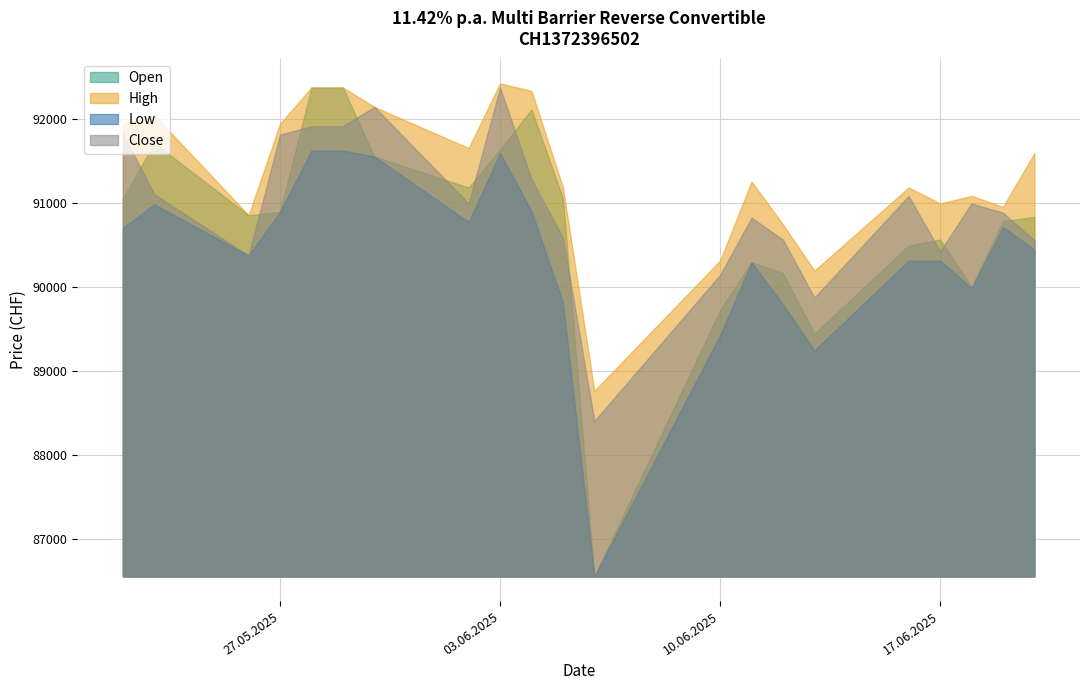

How many data points in Close are less than 90990?

10